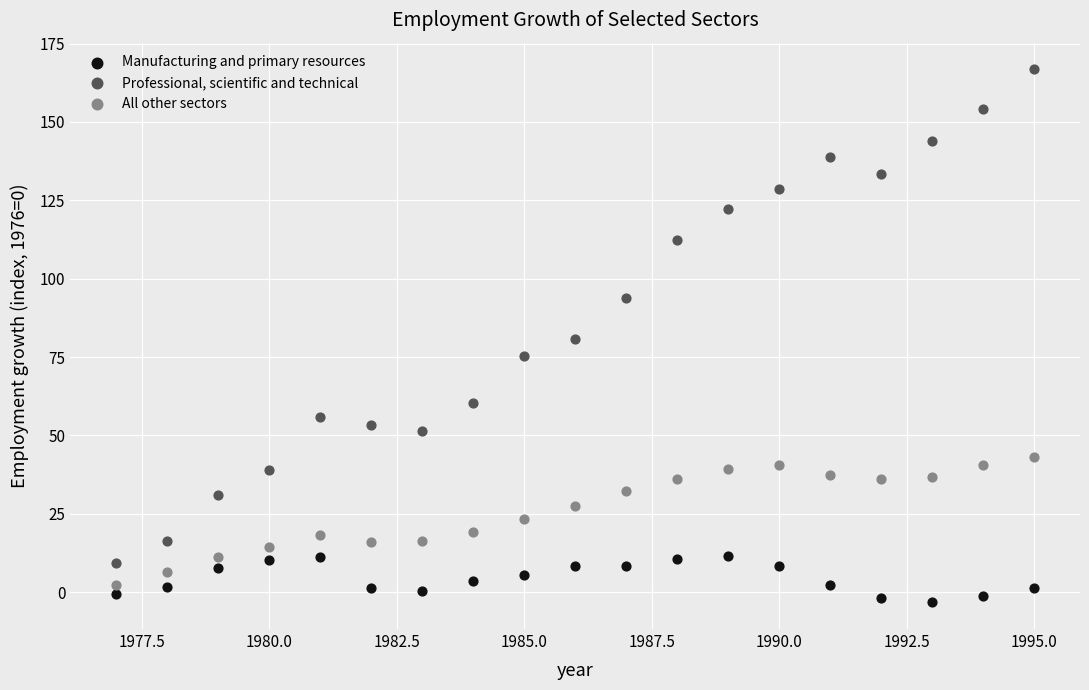

Which series reaches the maximum Y coordinate?

Professional, scientific and technical